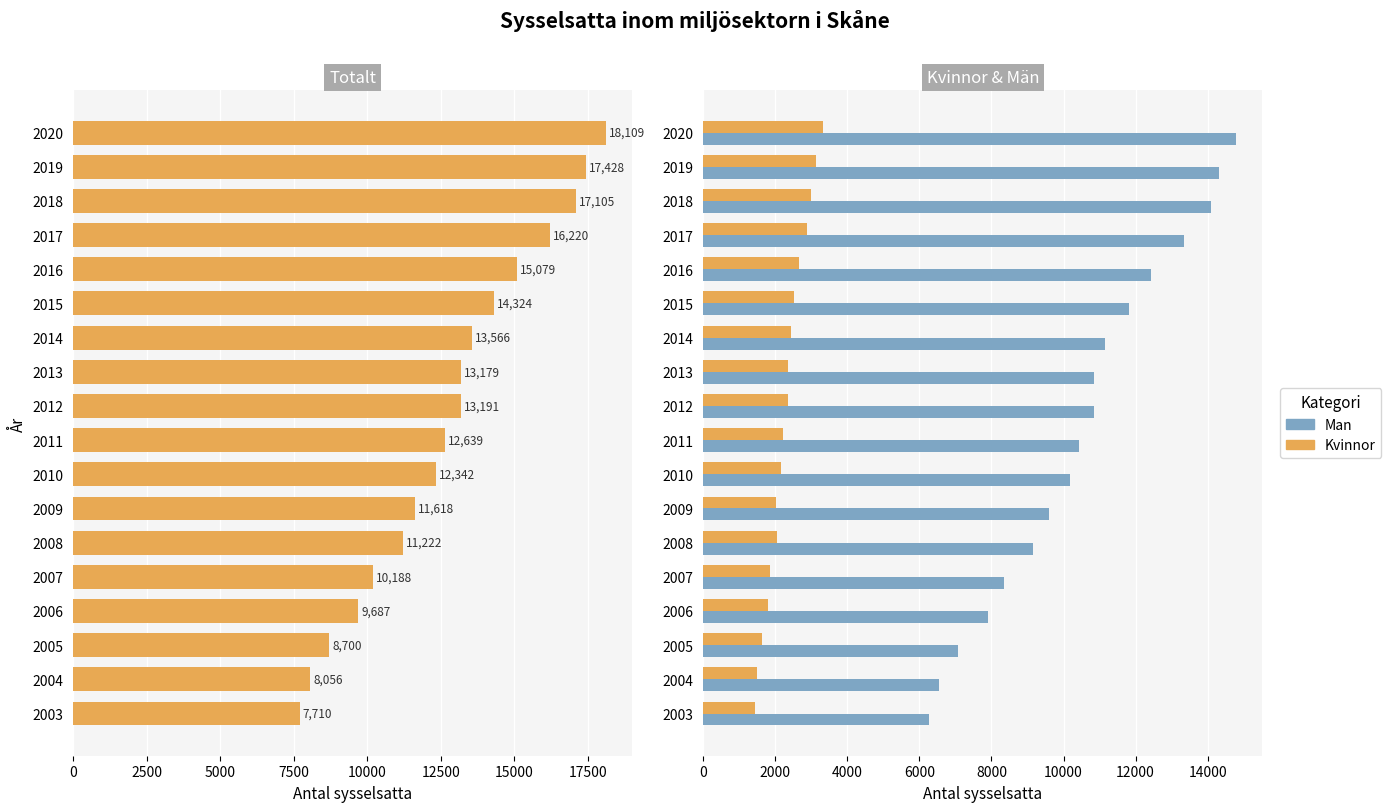

List the series in order of their overall mean, highest first.

Totalt, Man, Kvinnor